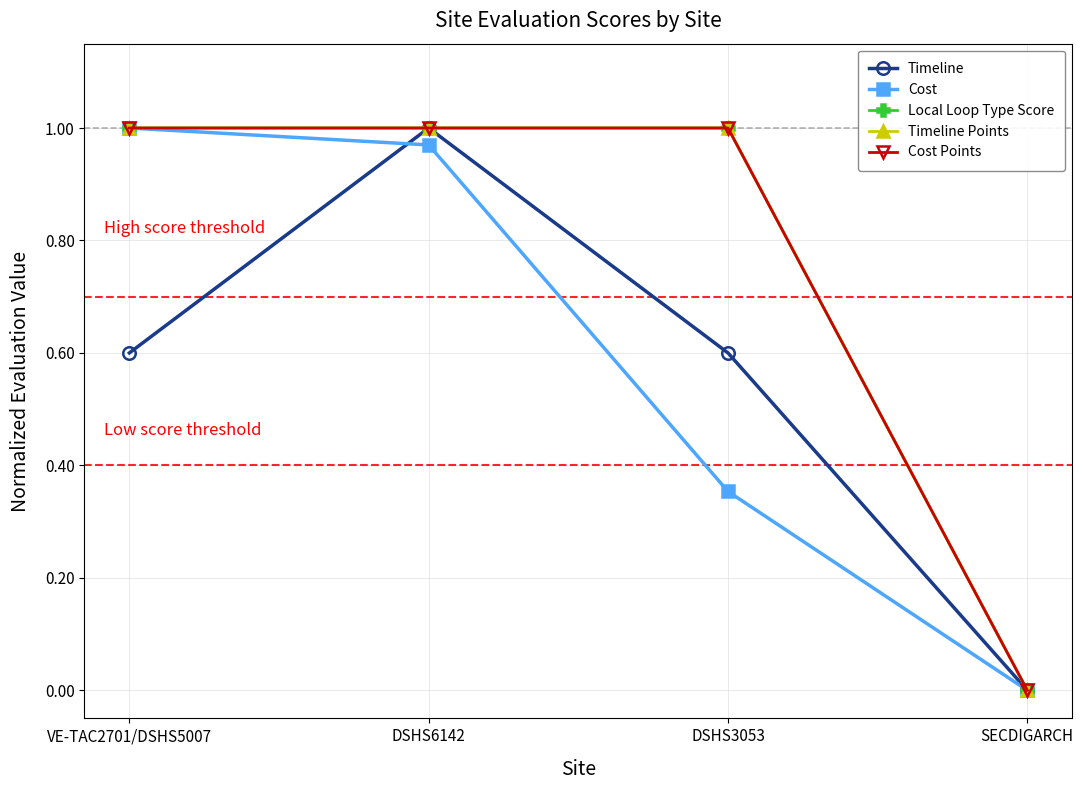

The Timeline series shows 0.0 at SECDIGARCH. True or false?

True